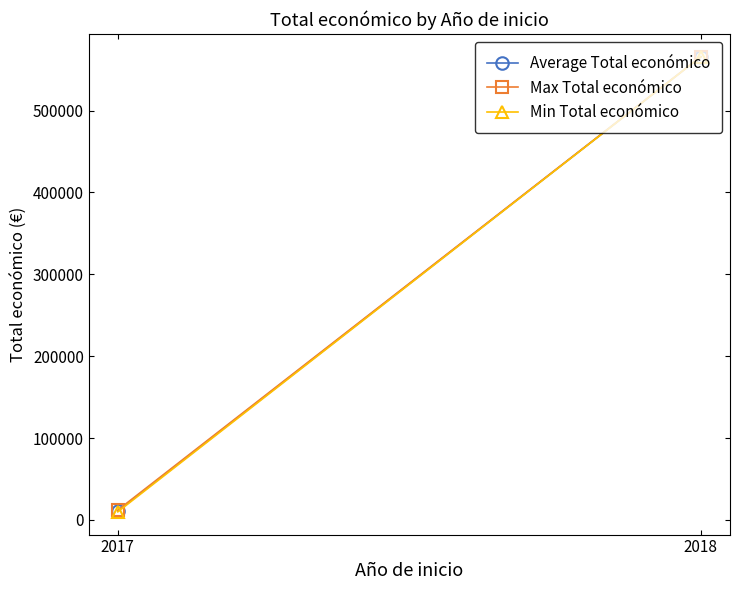

Which series has the largest total across all categories?

Max Total económico